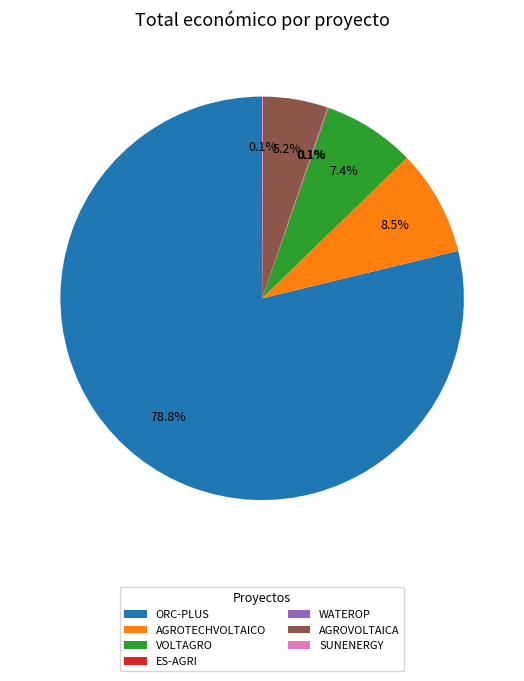

Which category has the biggest portion of the pie?

ORC-PLUS